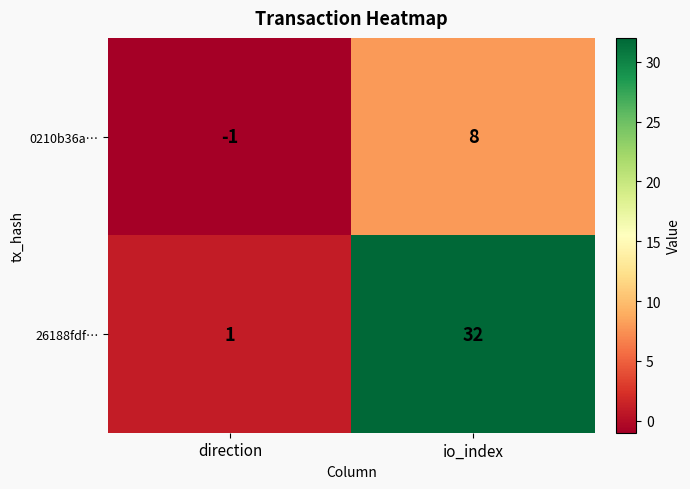

Reading right to left, what are all the values shown in this chart?

0210b36a…: 8	-1
26188fdf…: 32	1